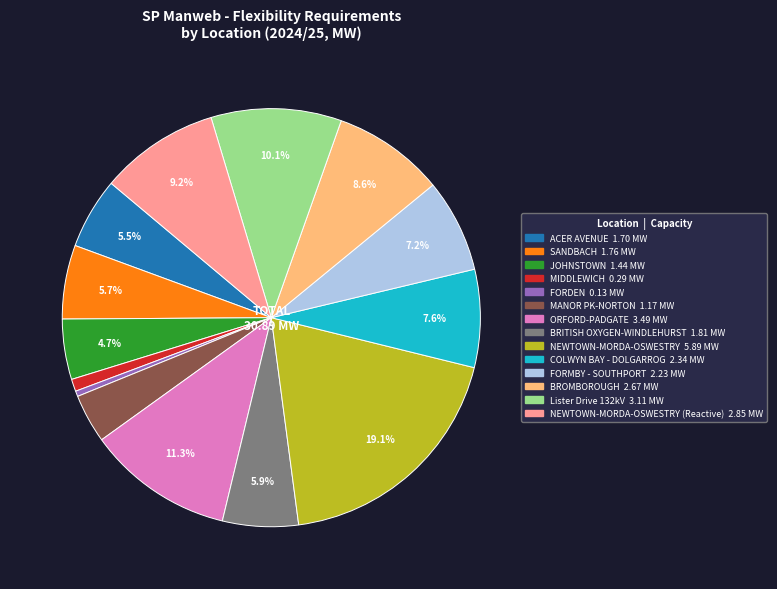

Is there a majority slice in this chart?

No